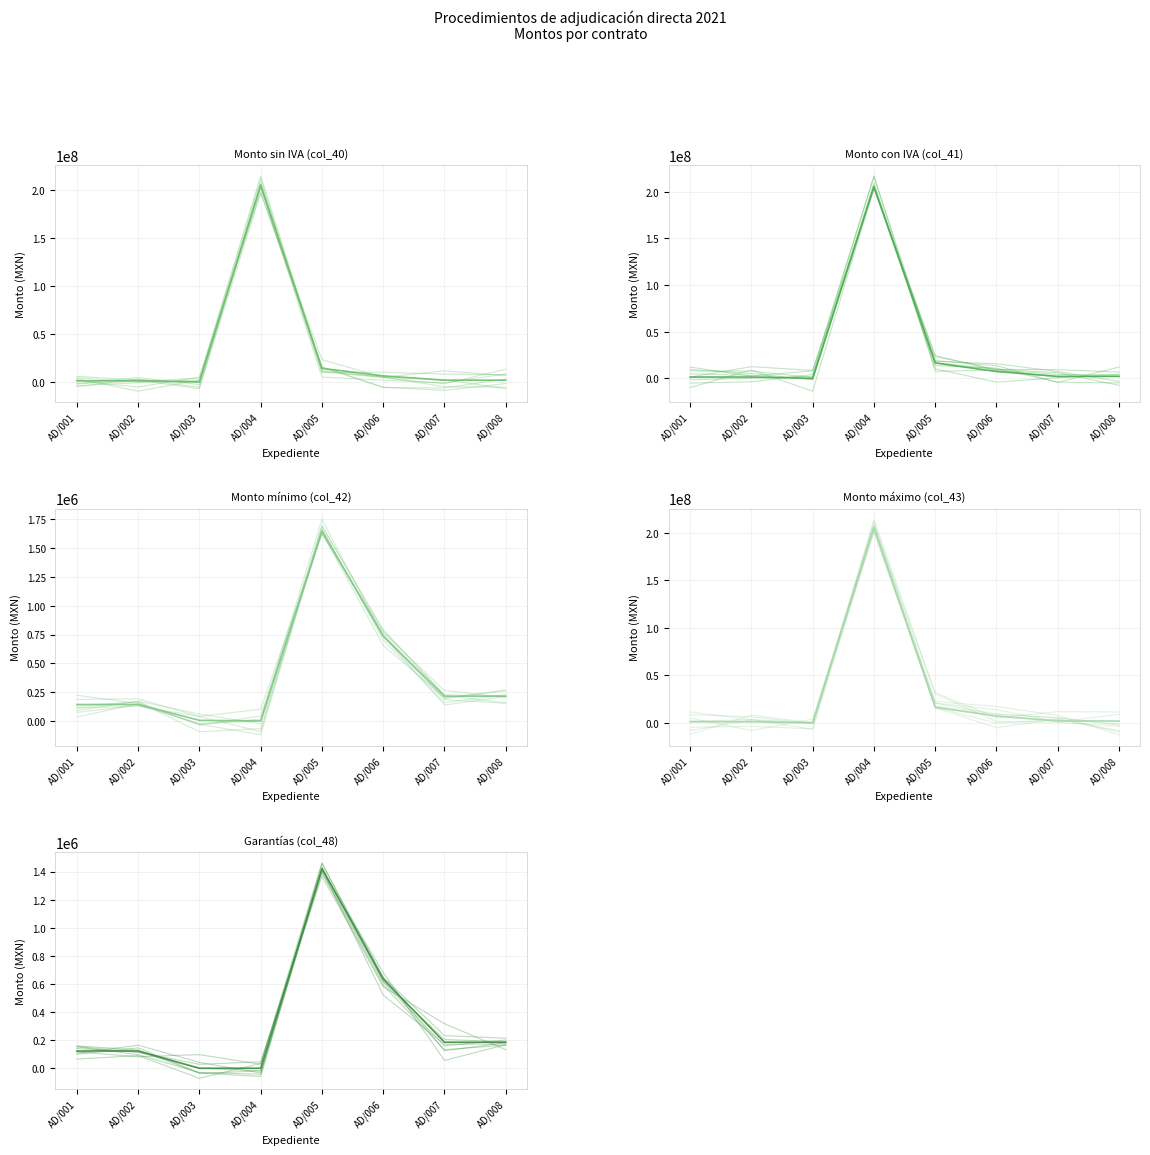

Reading right to left, what are all the values shown in this chart?

Monto sin IVA (col_40): AD/008=1850310.0	AD/007=1850310.0	AD/006=6344539.8	AD/005=14229501.9	AD/004=205800000.0	AD/003=43103.4	AD/002=1227263.8	AD/001=1227263.8
Monto con IVA (col_41): AD/008=2146359.6	AD/007=2146359.6	AD/006=7359666.2	AD/005=16506222.2	AD/004=205800000.0	AD/003=50000.0	AD/002=1423626.0	AD/001=1423626.0
Monto mínimo (col_42): AD/008=214636.0	AD/007=214636.0	AD/006=735966.6	AD/005=1650622.2	AD/004=0.0	AD/003=5000.0	AD/002=142362.6	AD/001=142362.6
Monto máximo (col_43): AD/008=2146359.6	AD/007=2146359.6	AD/006=7359666.2	AD/005=16506222.2	AD/004=205800000.0	AD/003=50000.0	AD/002=1423626.0	AD/001=1423626.0
Garantías (col_48): AD/008=185031.0	AD/007=185031.0	AD/006=634454.0	AD/005=1422950.2	AD/004=0.0	AD/003=0.0	AD/002=122726.4	AD/001=122726.4